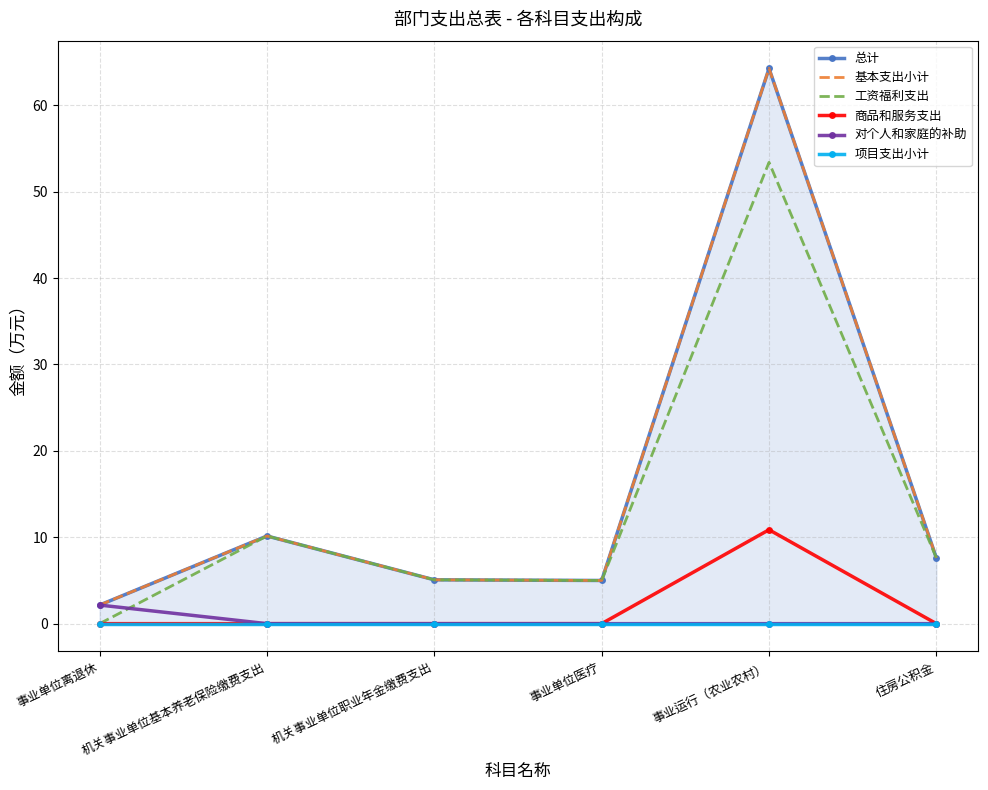

Reading left to right, transcribe all the data shown in this chart.

总计: 事业单位离退休=2.2	机关事业单位基本养老保险缴费支出=10.1	机关事业单位职业年金缴费支出=5.1	事业单位医疗=5.0	事业运行（农业农村）=64.3	住房公积金=7.6
基本支出小计: 事业单位离退休=2.2	机关事业单位基本养老保险缴费支出=10.1	机关事业单位职业年金缴费支出=5.1	事业单位医疗=5.0	事业运行（农业农村）=64.3	住房公积金=7.6
工资福利支出: 事业单位离退休=0.0	机关事业单位基本养老保险缴费支出=10.1	机关事业单位职业年金缴费支出=5.1	事业单位医疗=5.0	事业运行（农业农村）=53.4	住房公积金=7.6
商品和服务支出: 事业单位离退休=0.0	机关事业单位基本养老保险缴费支出=0.0	机关事业单位职业年金缴费支出=0.0	事业单位医疗=0.0	事业运行（农业农村）=10.9	住房公积金=0.0
对个人和家庭的补助: 事业单位离退休=2.2	机关事业单位基本养老保险缴费支出=0.0	机关事业单位职业年金缴费支出=0.0	事业单位医疗=0.0	事业运行（农业农村）=0.0	住房公积金=0.0
项目支出小计: 事业单位离退休=0.0	机关事业单位基本养老保险缴费支出=0.0	机关事业单位职业年金缴费支出=0.0	事业单位医疗=0.0	事业运行（农业农村）=0.0	住房公积金=0.0